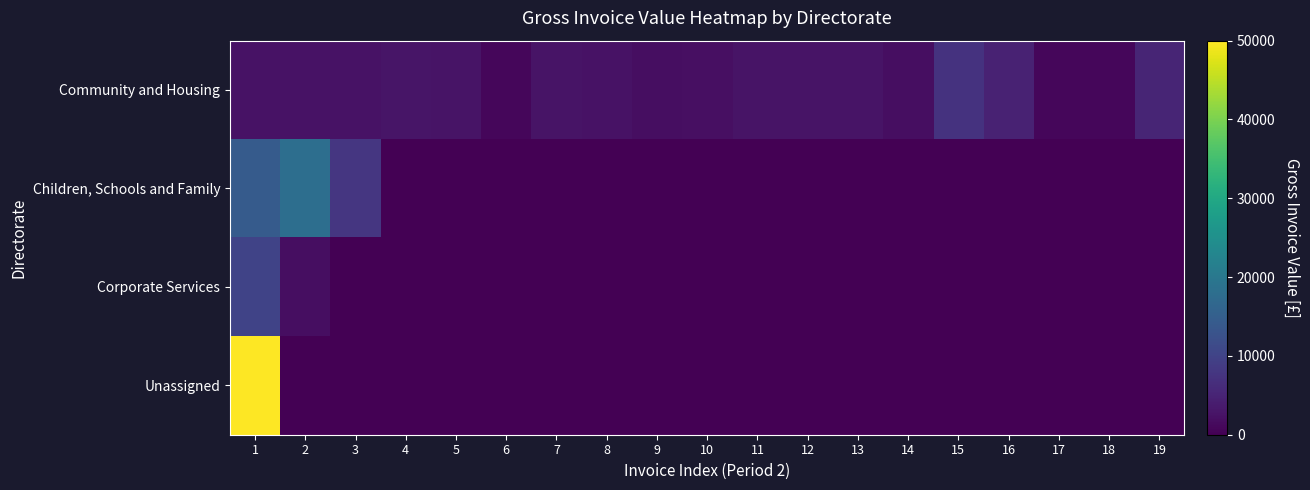

Which label corresponds to the largest value in the chart?

1